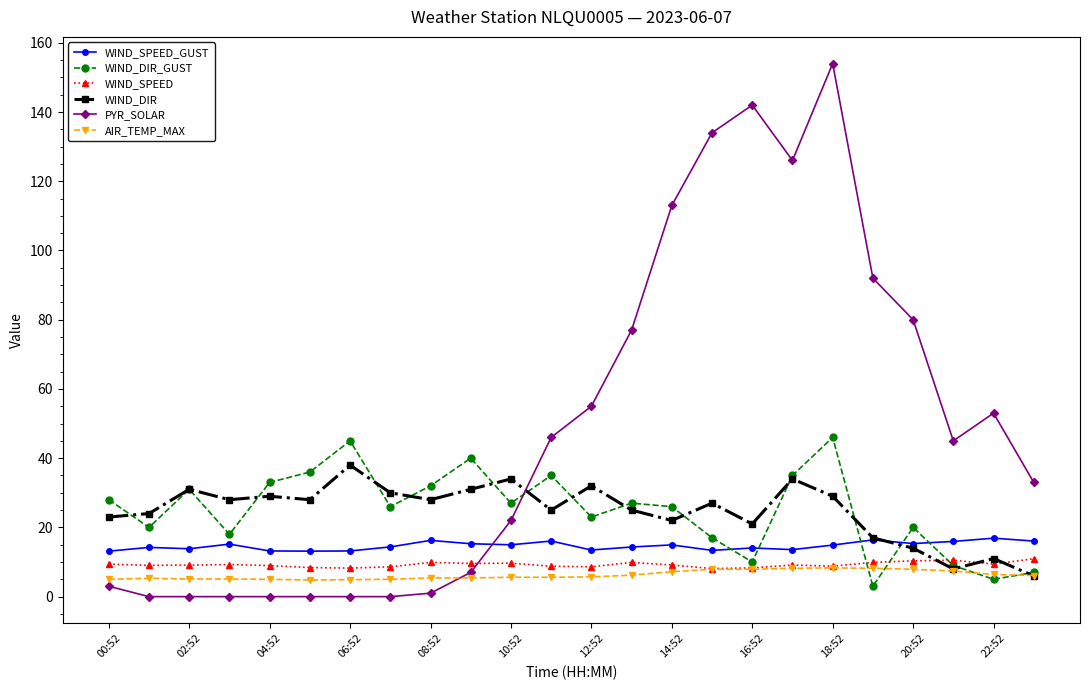

What is the maximum value shown in the chart?

154.0